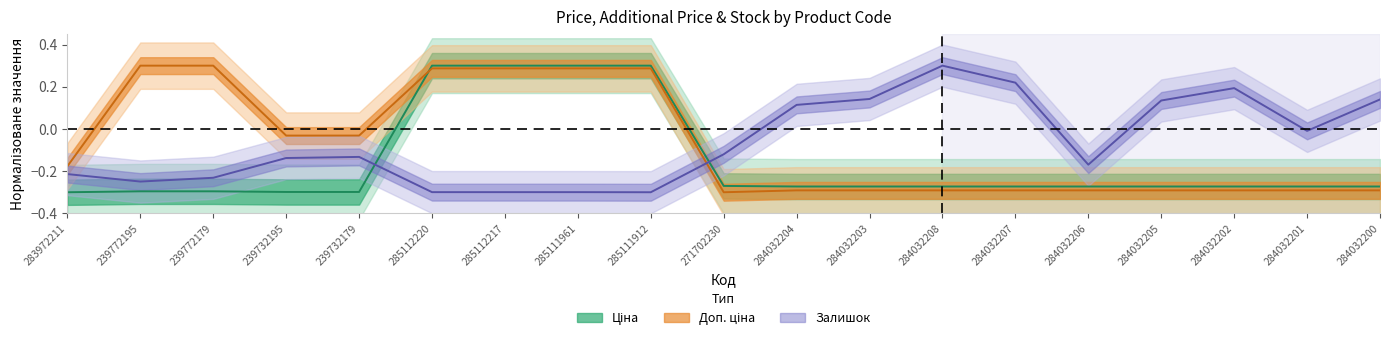

How many values in the Доп. ціна (line) series are below 0?

13